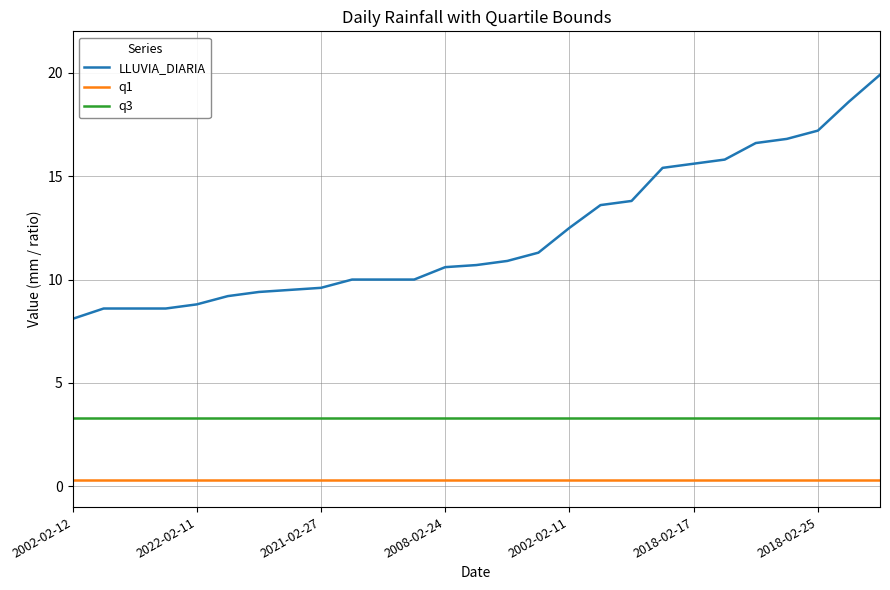

What is the minimum value for LLUVIA_DIARIA?

8.1